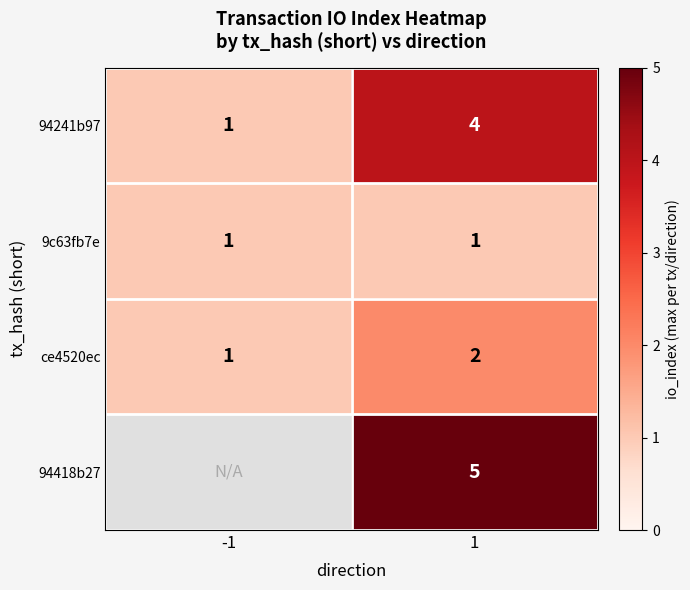

What is the greatest value displayed?

5.0